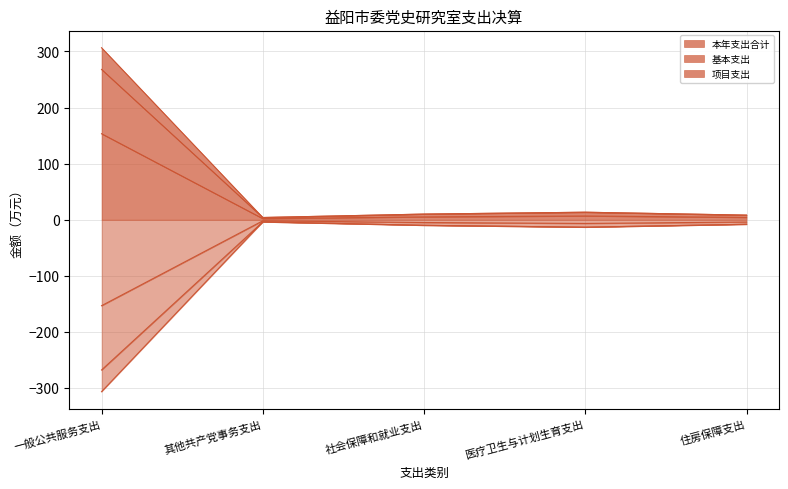

At which label does 项目支出 first exceed 10?

一般公共服务支出